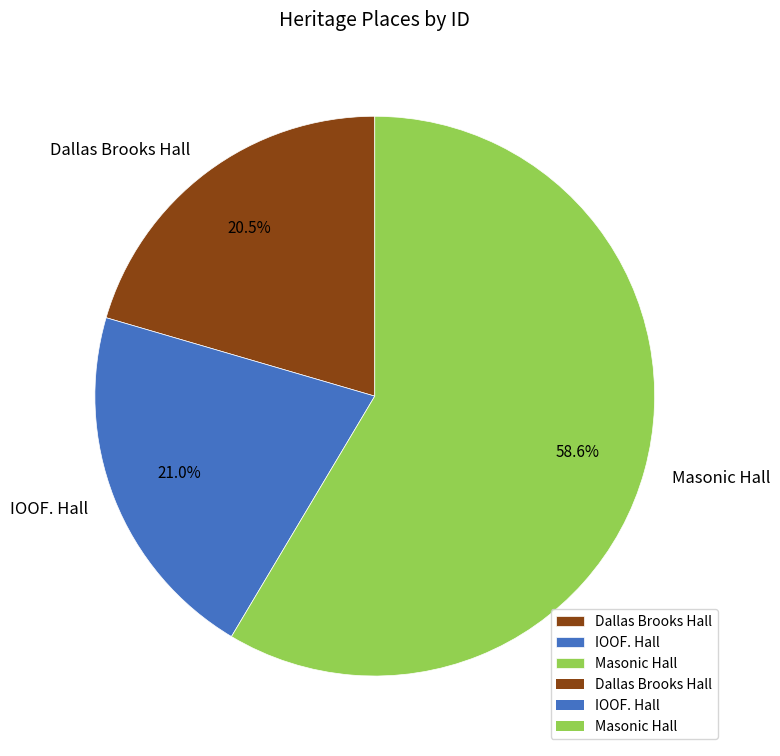

Combined, do Masonic Hall and Dallas Brooks Hall account for over 50%?

Yes